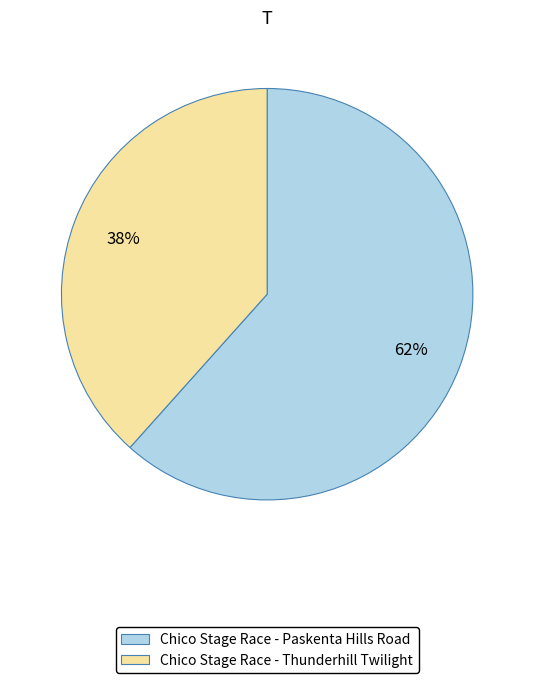

Is the sum of Chico Stage Race - Thunderhill Twilight and Chico Stage Race - Paskenta Hills Road greater than half?

Yes